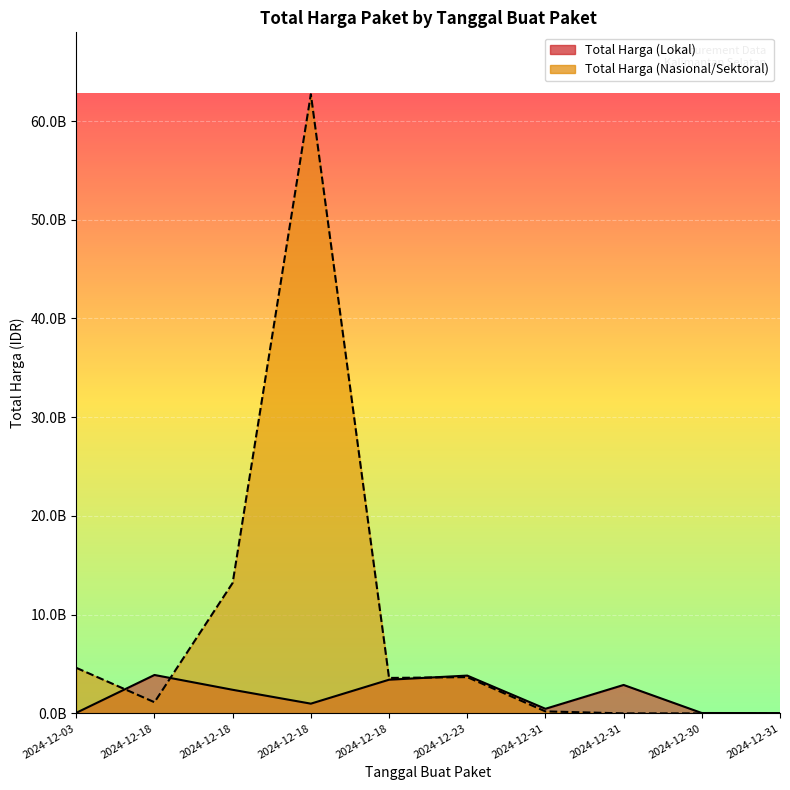

What is the lowest value of the Total Harga (Lokal) series?

29000000